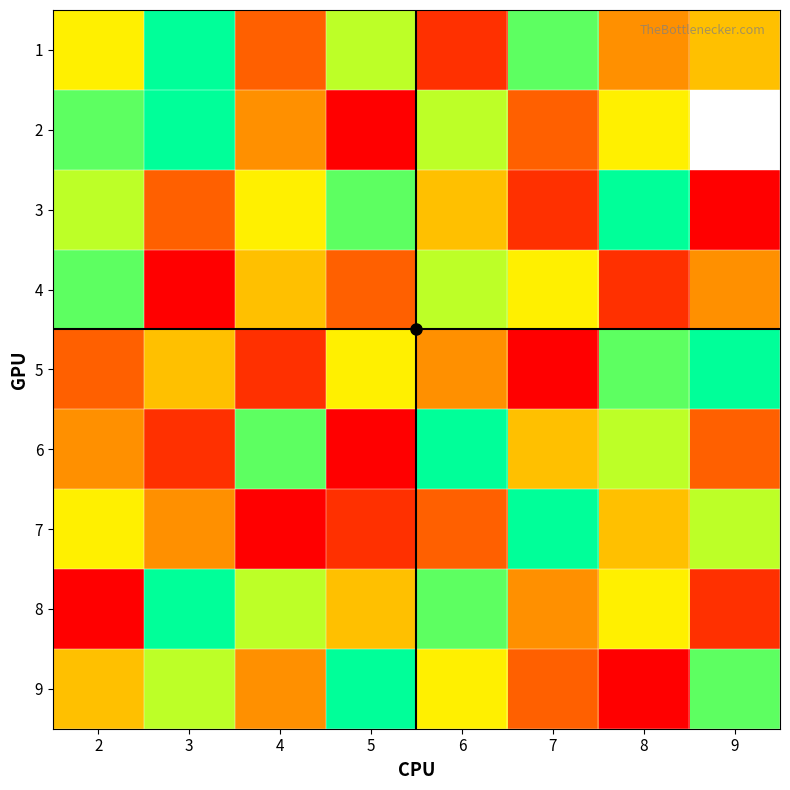

Rank the series by their maximum value, from lowest to highest.

4, 1, 2, 3, 5, 6, 7, 8, 9